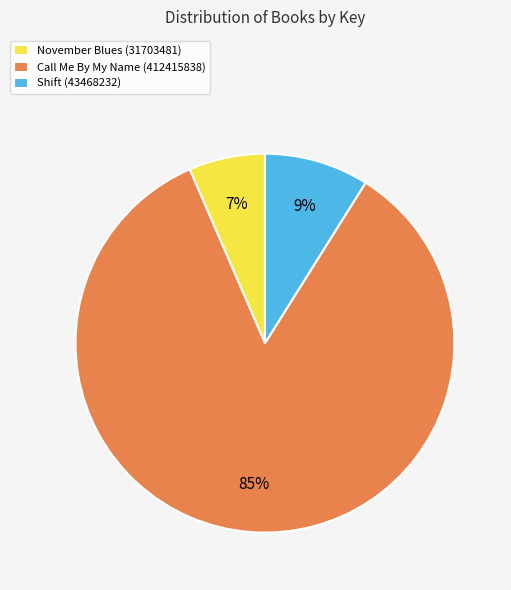

To the nearest percent, what percentage of the pie is November Blues (31703481)?

7%